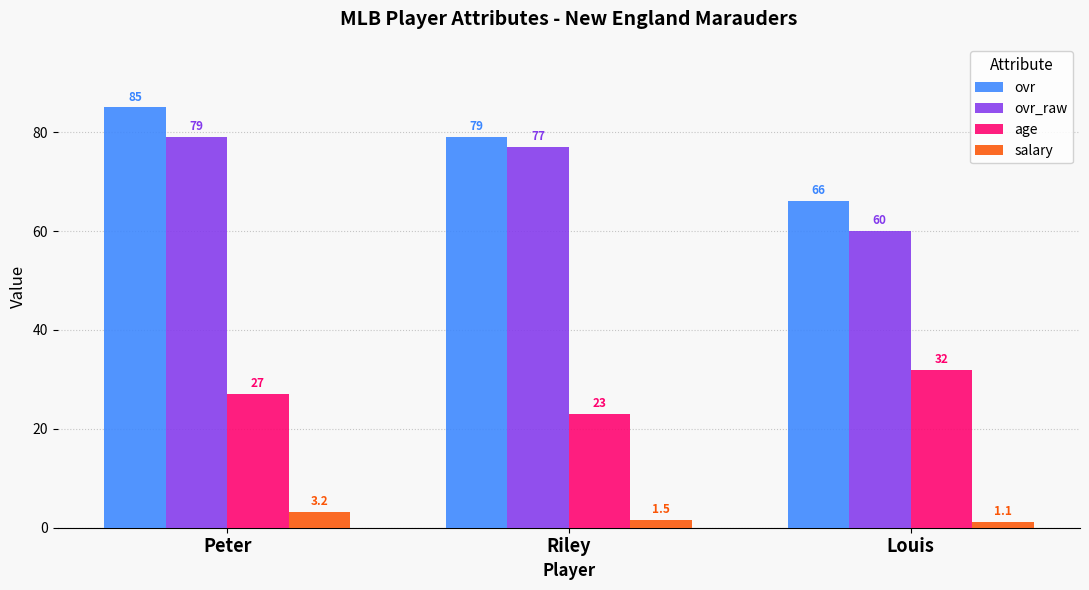

At Peter, list the series in order from largest to smallest.

ovr, ovr_raw, age, salary